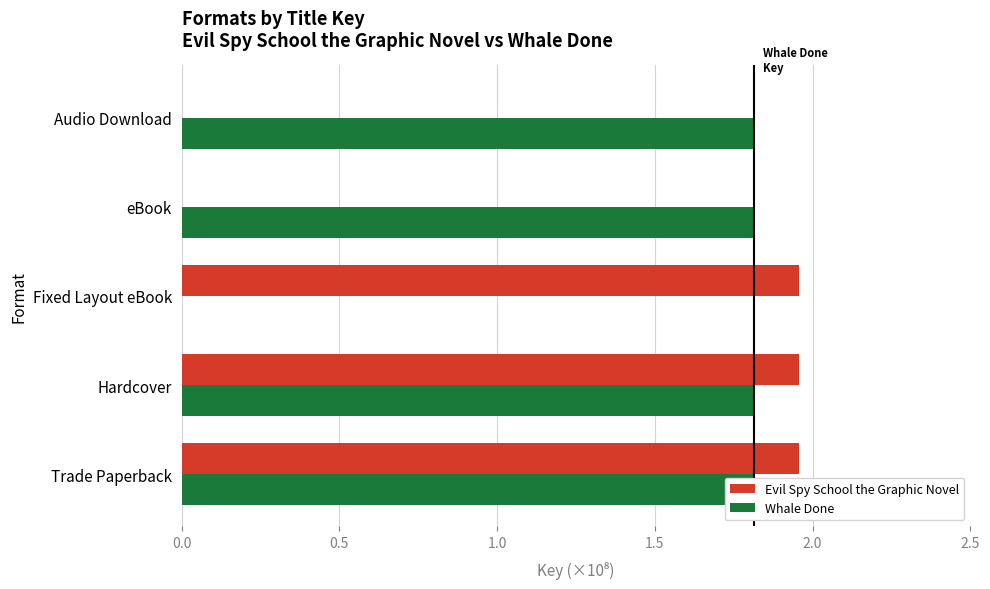

The value of Whale Done at Trade Paperback is 1.8. True or false?

True